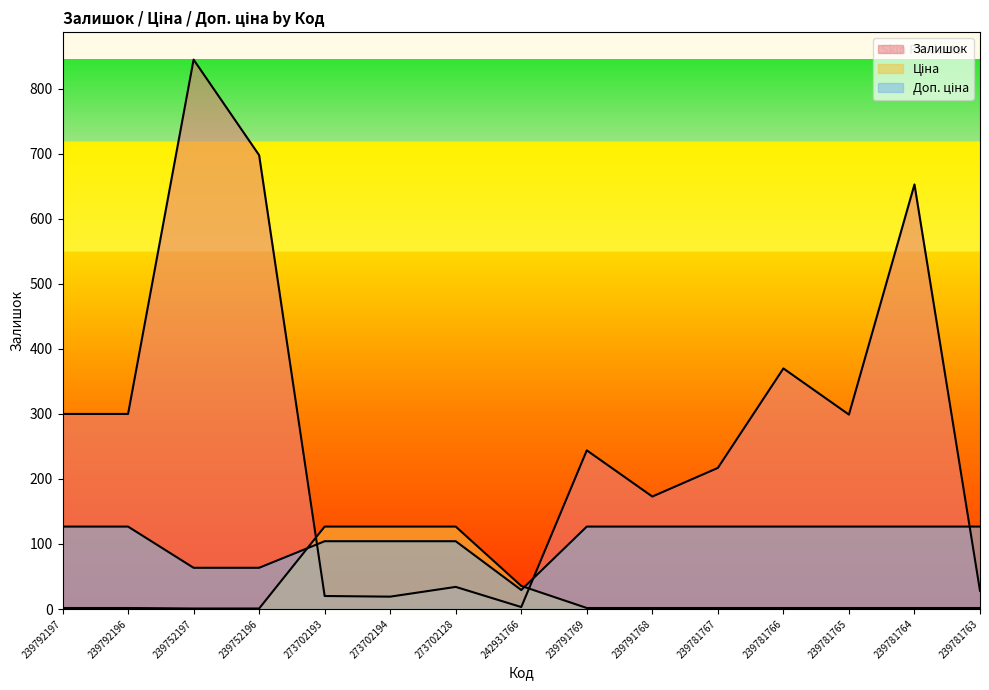

What position from the left is 239792197?

1